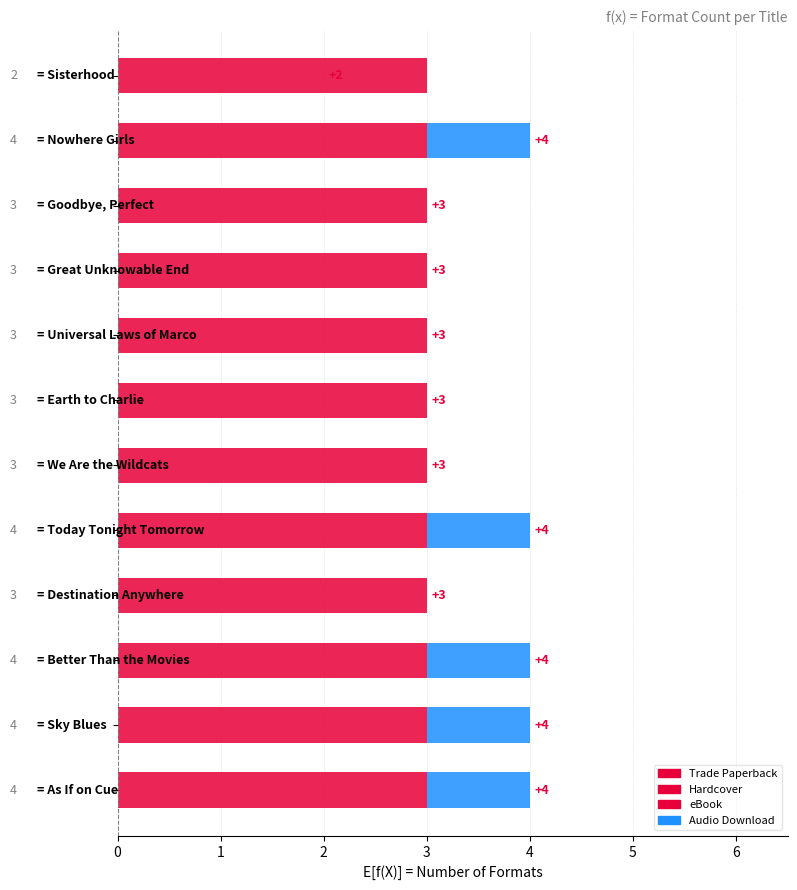

What is the average value of the Hardcover series?

0.6